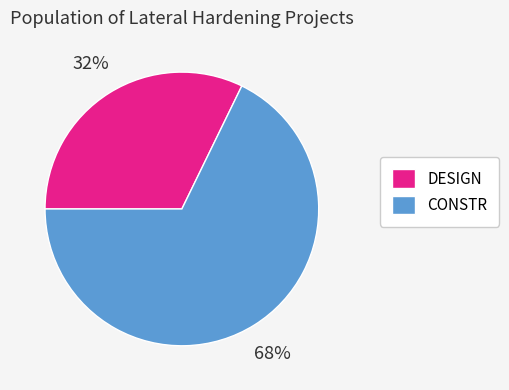

What is the largest slice in the pie chart?

CONSTR